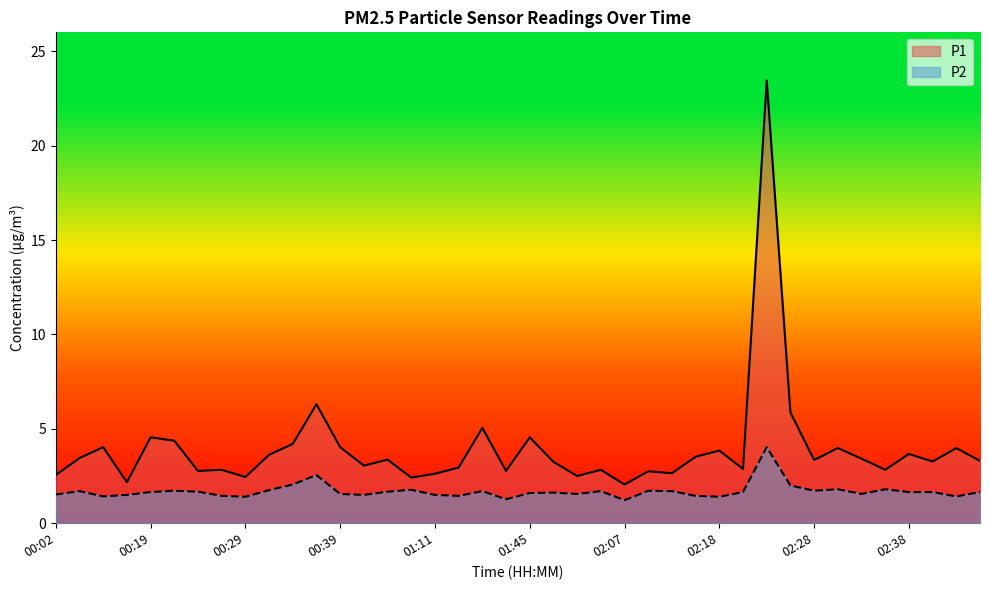

Rank the series by their average value, from lowest to highest.

P2, P1